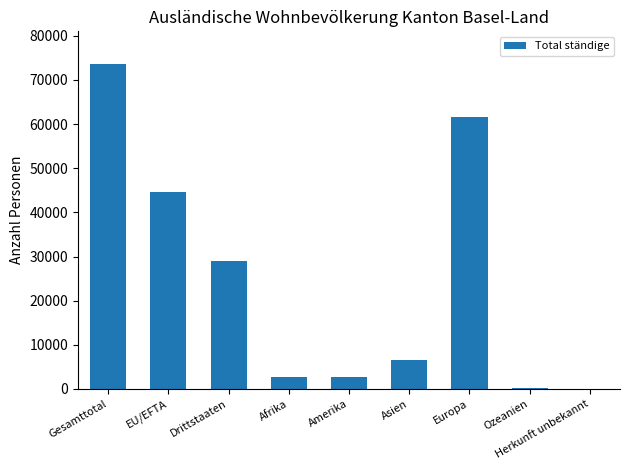

At which category does the chart reach its peak across all series?

Gesamttotal